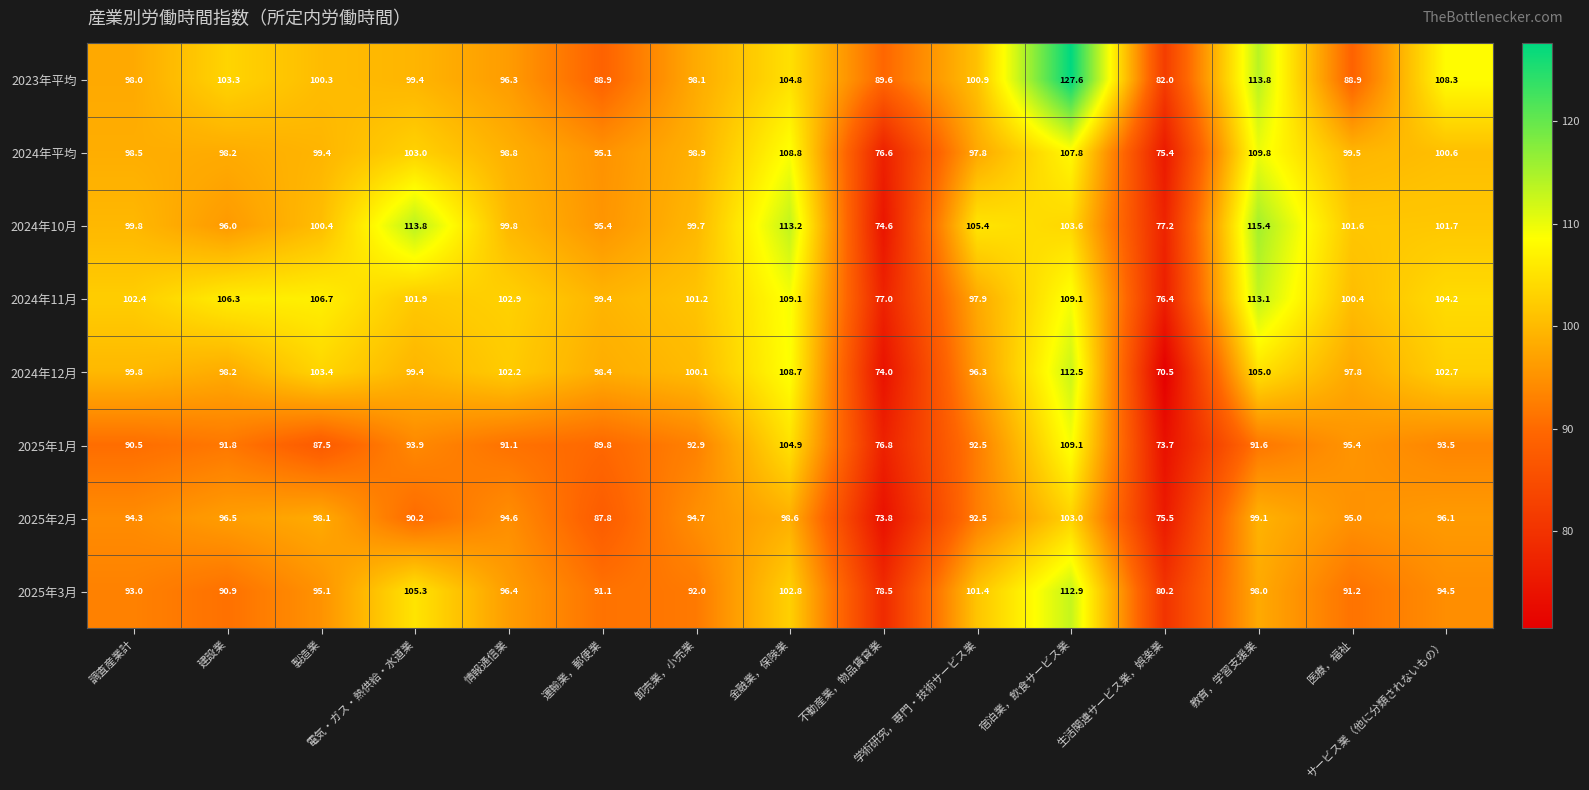

What is the difference between the maximum and second lowest values in the 2024年11月 series?

36.1